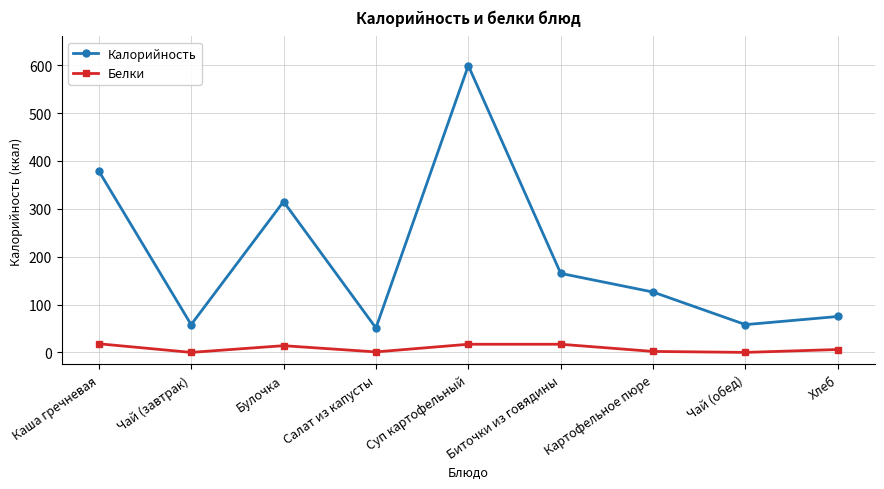

What is the spread (max minus min) of values at Биточки из говядины?

148